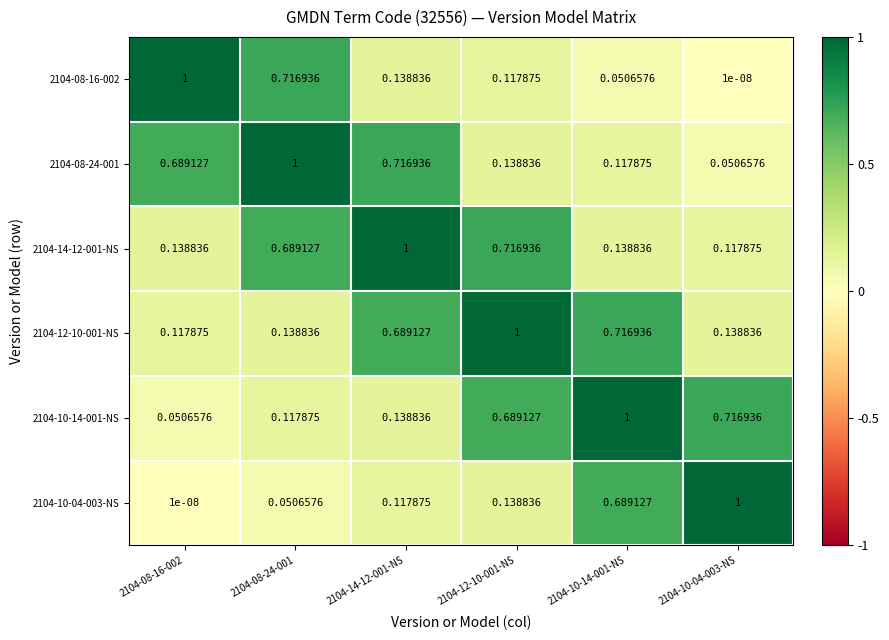

How many data points does each series have?

6